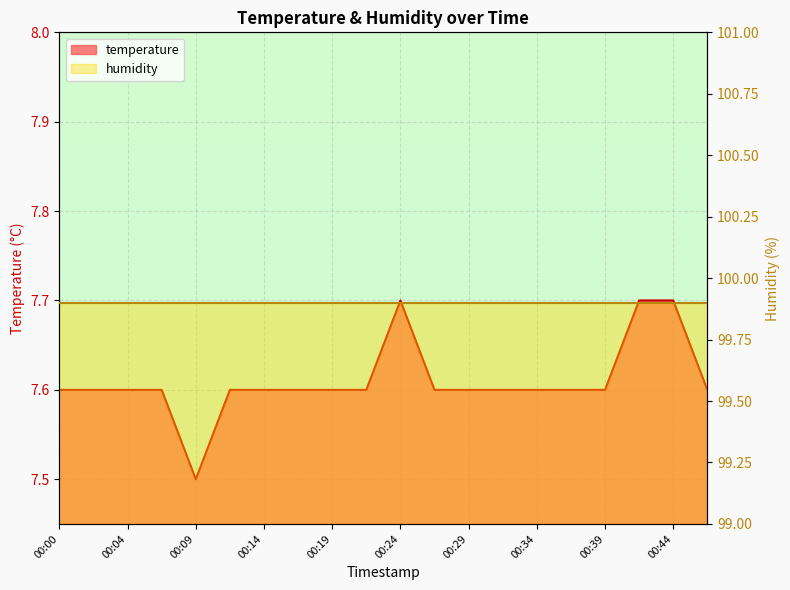

What is the minimum value shown in the chart?

7.5